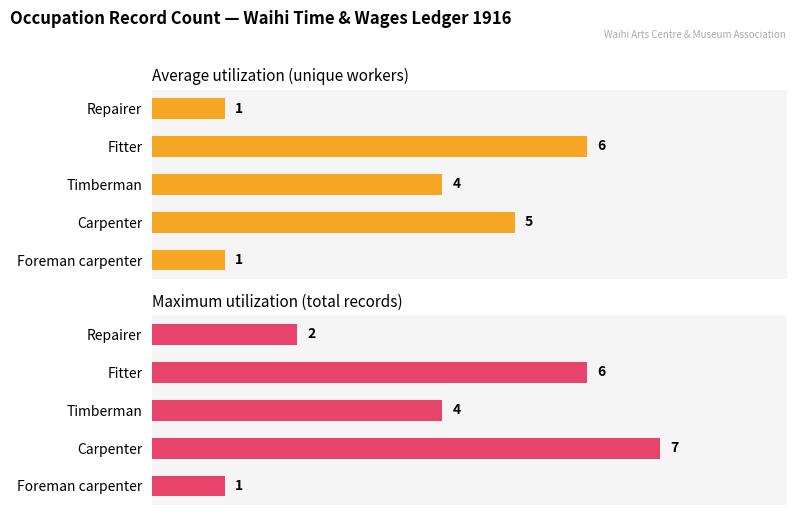

What is the value of the Average utilization (unique workers) bar at the 5th from the left?

1